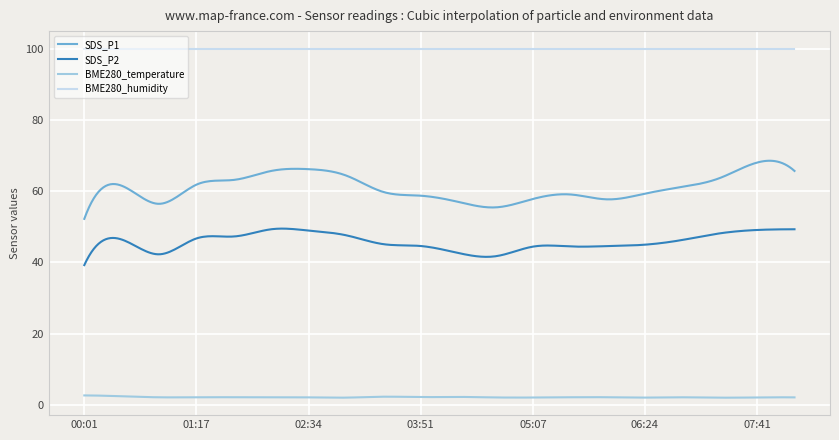

List the series in order of their overall mean, lowest first.

BME280_temperature, SDS_P2, SDS_P1, BME280_humidity